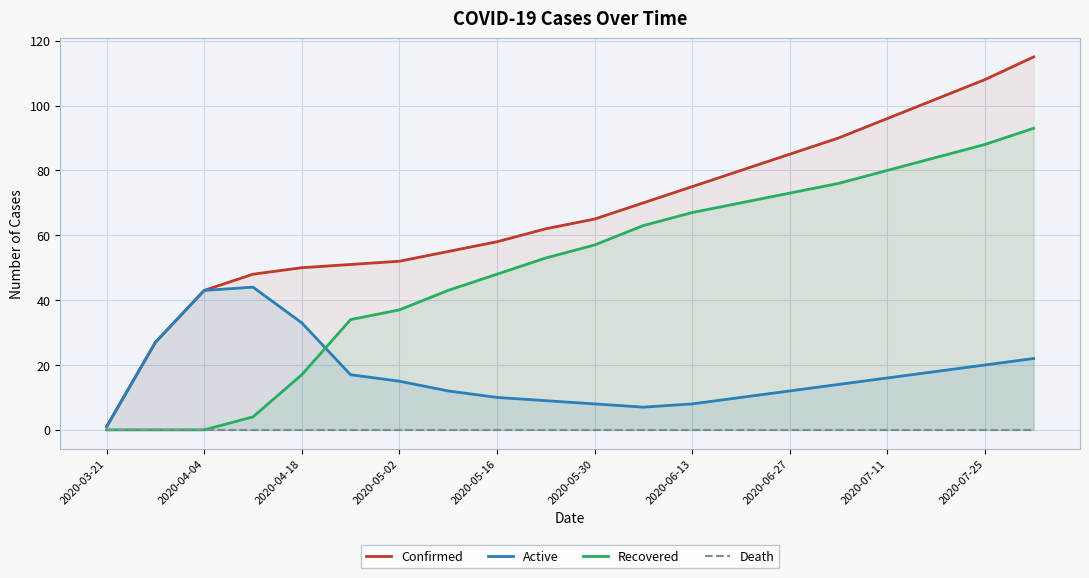

True or false: Active has a value of 16 at 2020-07-11.

True